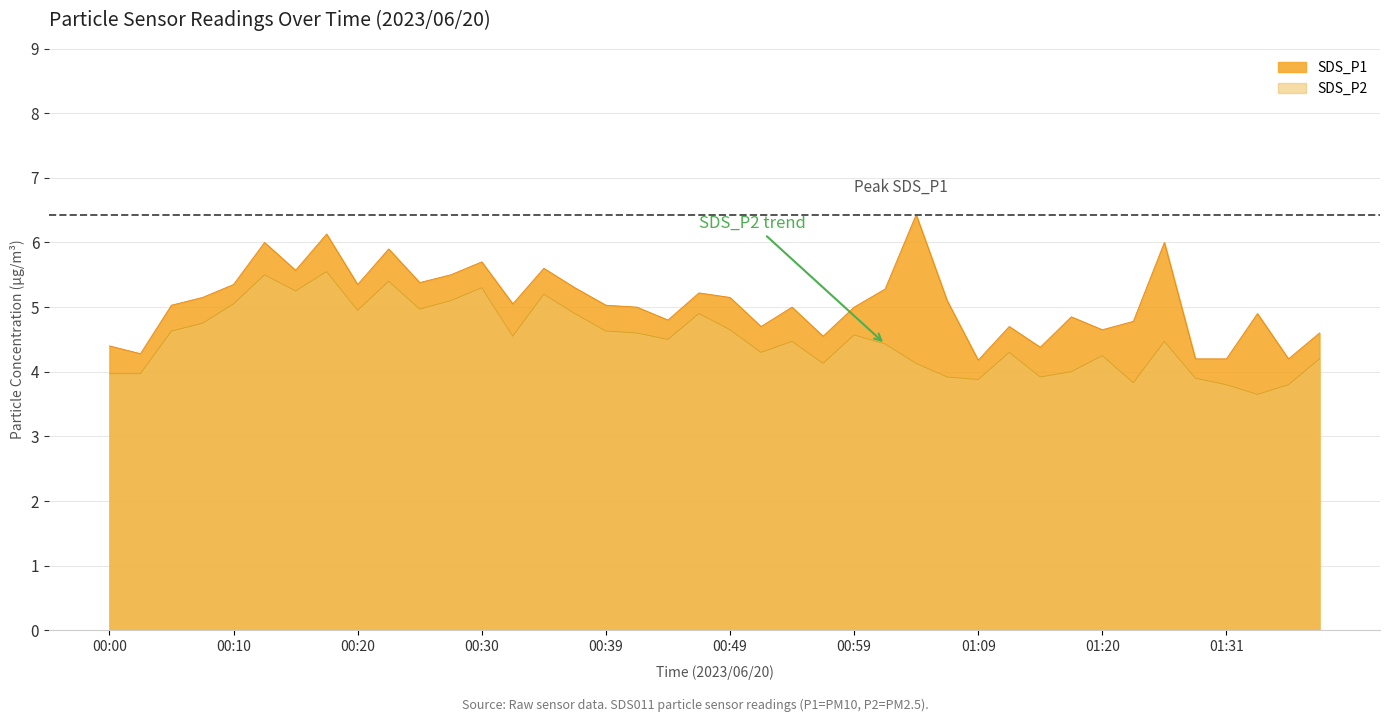

Reading right to left, what are all the values shown in this chart?

SDS_P1: 01:38=4.6	01:36=4.2	01:33=4.9	01:31=4.2	01:28=4.2	01:25=6.0	01:23=4.8	01:20=4.7	01:17=4.8	01:15=4.4	01:12=4.7	01:09=4.2	01:06=5.1	01:04=6.4	01:01=5.3	00:59=5.0	00:56=4.5	00:54=5.0	00:52=4.7	00:49=5.2	00:47=5.2	00:44=4.8	00:42=5.0	00:39=5.0	00:37=5.3	00:35=5.6	00:32=5.0	00:30=5.7	00:27=5.5	00:25=5.4	00:22=5.9	00:20=5.3	00:17=6.1	00:15=5.6	00:12=6.0	00:10=5.3	00:08=5.2	00:05=5.0	00:03=4.3	00:00=4.4
SDS_P2: 01:38=4.2	01:36=3.8	01:33=3.6	01:31=3.8	01:28=3.9	01:25=4.5	01:23=3.8	01:20=4.2	01:17=4.0	01:15=3.9	01:12=4.3	01:09=3.9	01:06=3.9	01:04=4.1	01:01=4.4	00:59=4.6	00:56=4.1	00:54=4.5	00:52=4.3	00:49=4.7	00:47=4.9	00:44=4.5	00:42=4.6	00:39=4.6	00:37=4.9	00:35=5.2	00:32=4.5	00:30=5.3	00:27=5.1	00:25=5.0	00:22=5.4	00:20=5.0	00:17=5.5	00:15=5.2	00:12=5.5	00:10=5.0	00:08=4.8	00:05=4.6	00:03=4.0	00:00=4.0